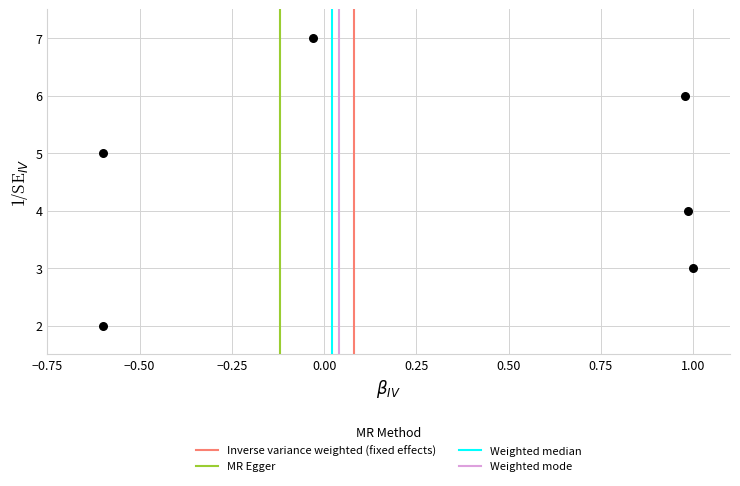

What is the range of Y values (max minus min)?

5